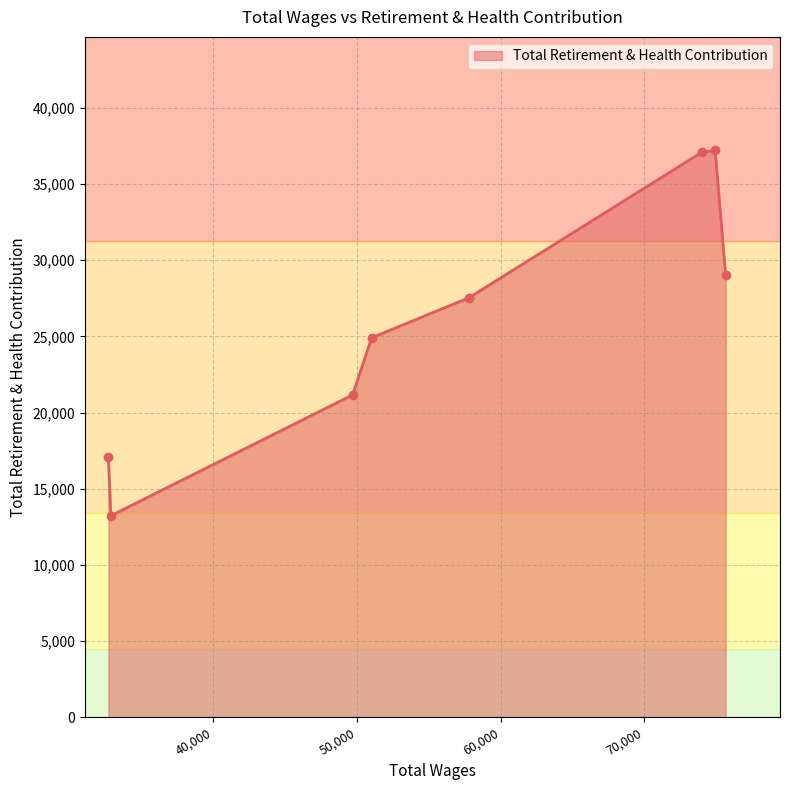

What is the value of the 6th point from the left?

37076